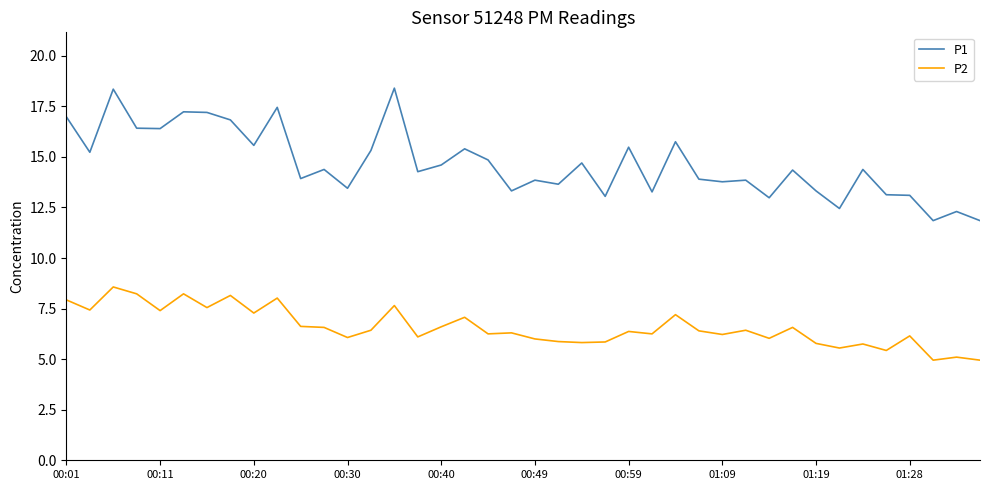

True or false: P2 and P1 cross at least once.

False